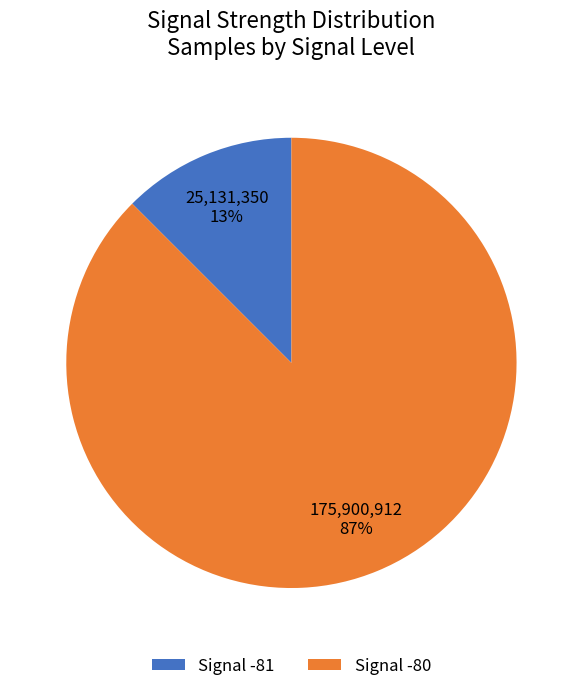

Do Signal -80 and Signal -81 together represent more than half of the pie?

Yes